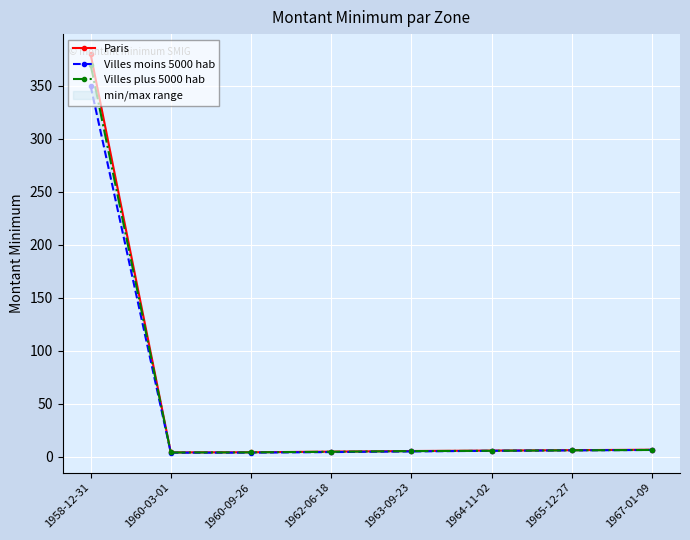

Reading left to right, list all the values displayed in this chart.

Paris: 1958-12-31=380.0	1960-03-01=4.1	1960-09-26=4.2	1962-06-18=4.8	1963-09-23=5.4	1964-11-02=5.8	1965-12-27=6.2	1967-01-09=6.6
Villes moins 5000 hab: 1958-12-31=350.0	1960-03-01=3.8	1960-09-26=3.9	1962-06-18=4.4	1963-09-23=5.0	1964-11-02=5.6	1965-12-27=6.0	1967-01-09=6.4
Villes plus 5000 hab: 1958-12-31=370.0	1960-03-01=4.0	1960-09-26=4.1	1962-06-18=4.7	1963-09-23=5.3	1964-11-02=5.6	1965-12-27=6.0	1967-01-09=6.4